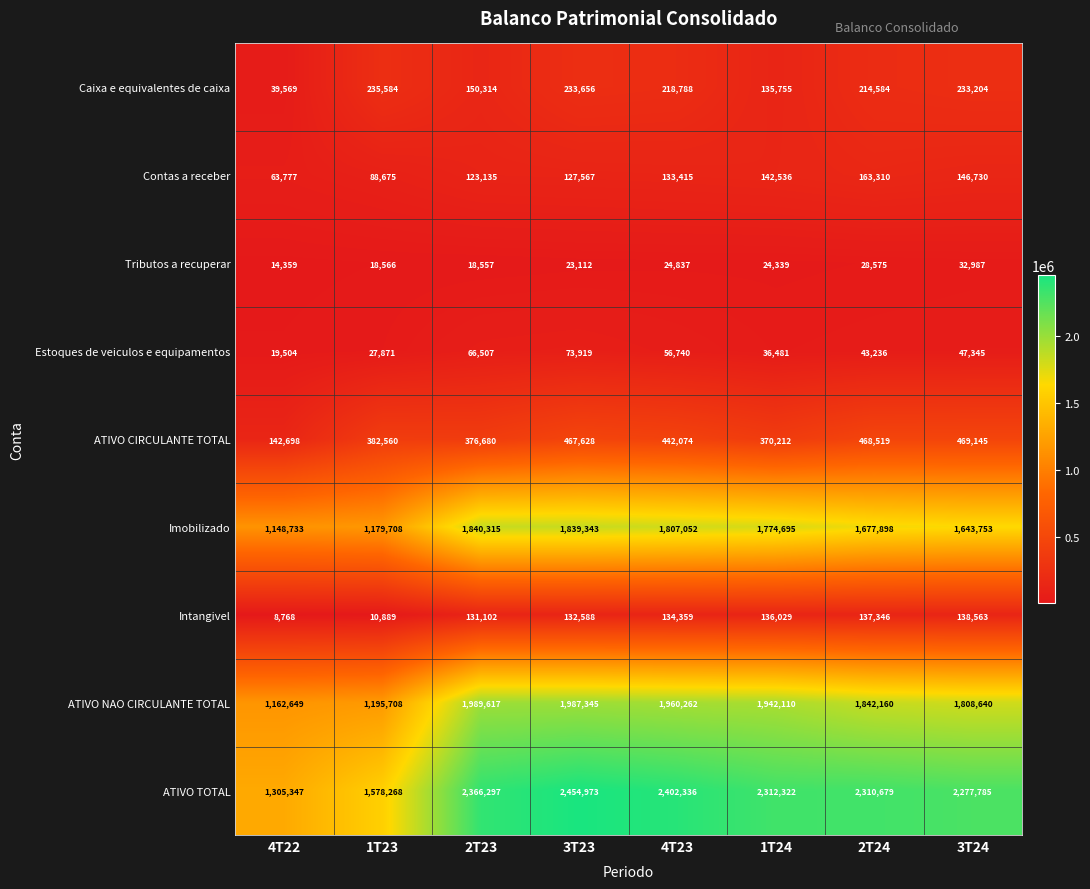

What is the difference between the maximum and minimum values in the Caixa e equivalentes de caixa series?

196015